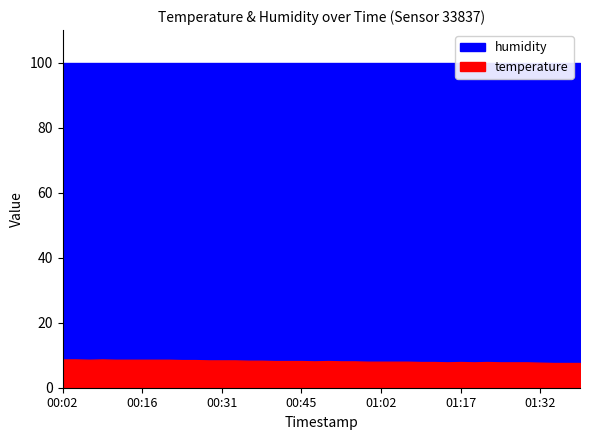

Which series changed the most between 00:36 and 00:38?

temperature